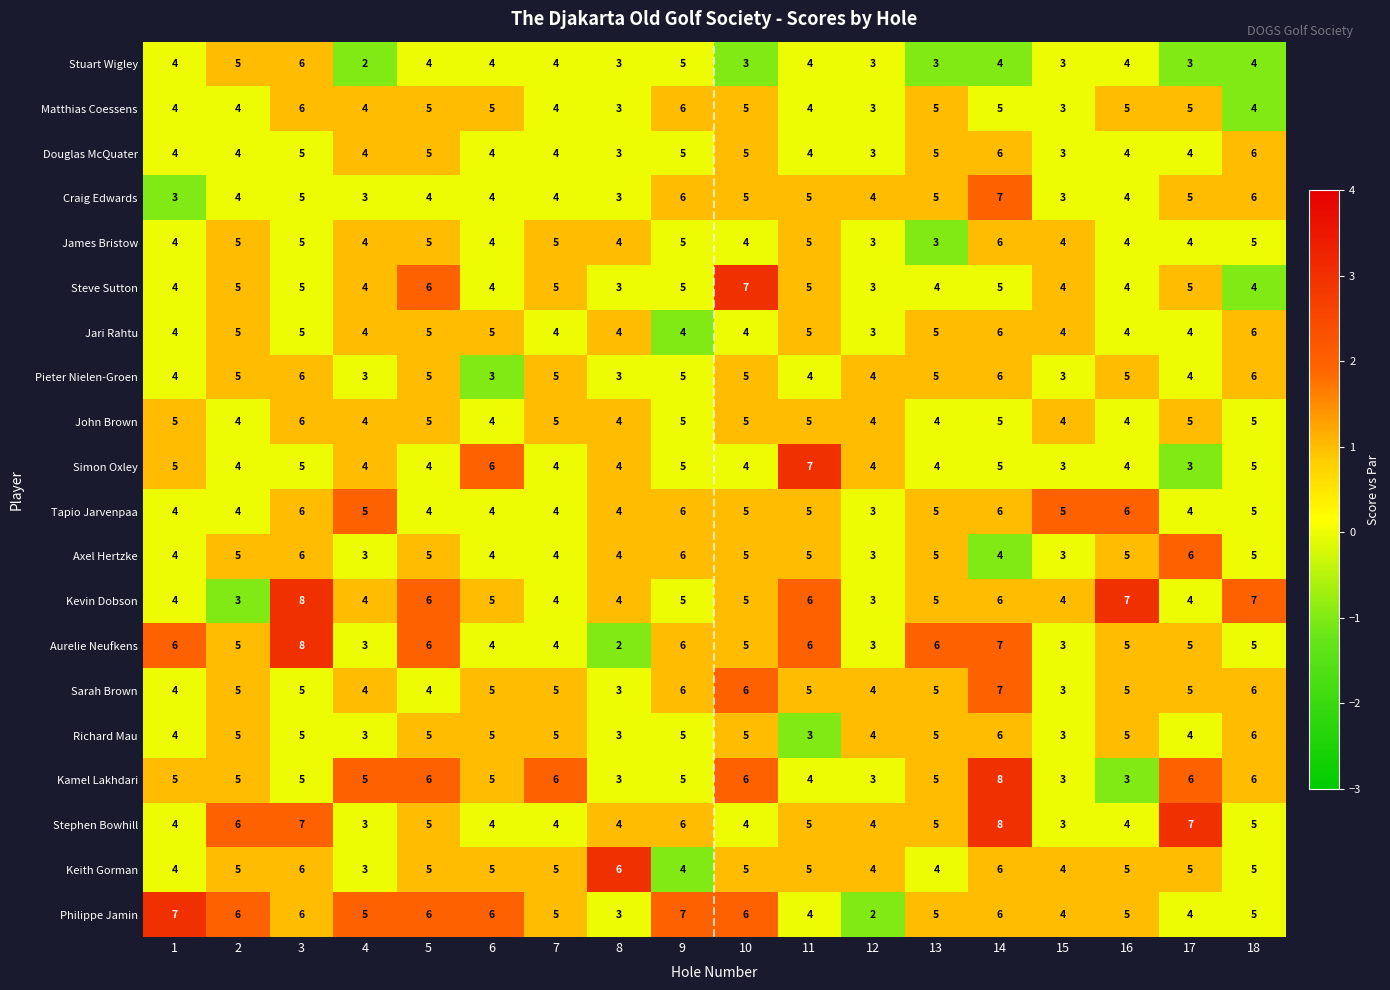

What is the maximum value for Richard Mau?

6